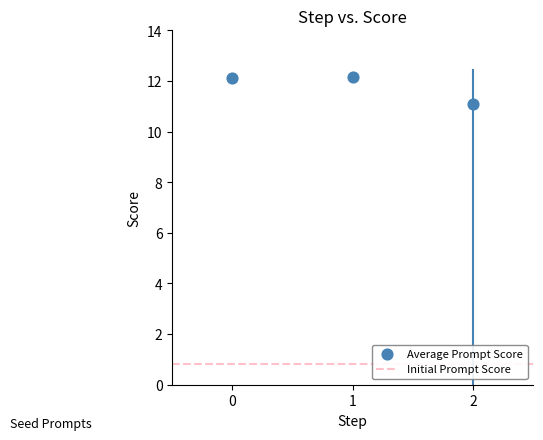

What is the average Y value?

11.8